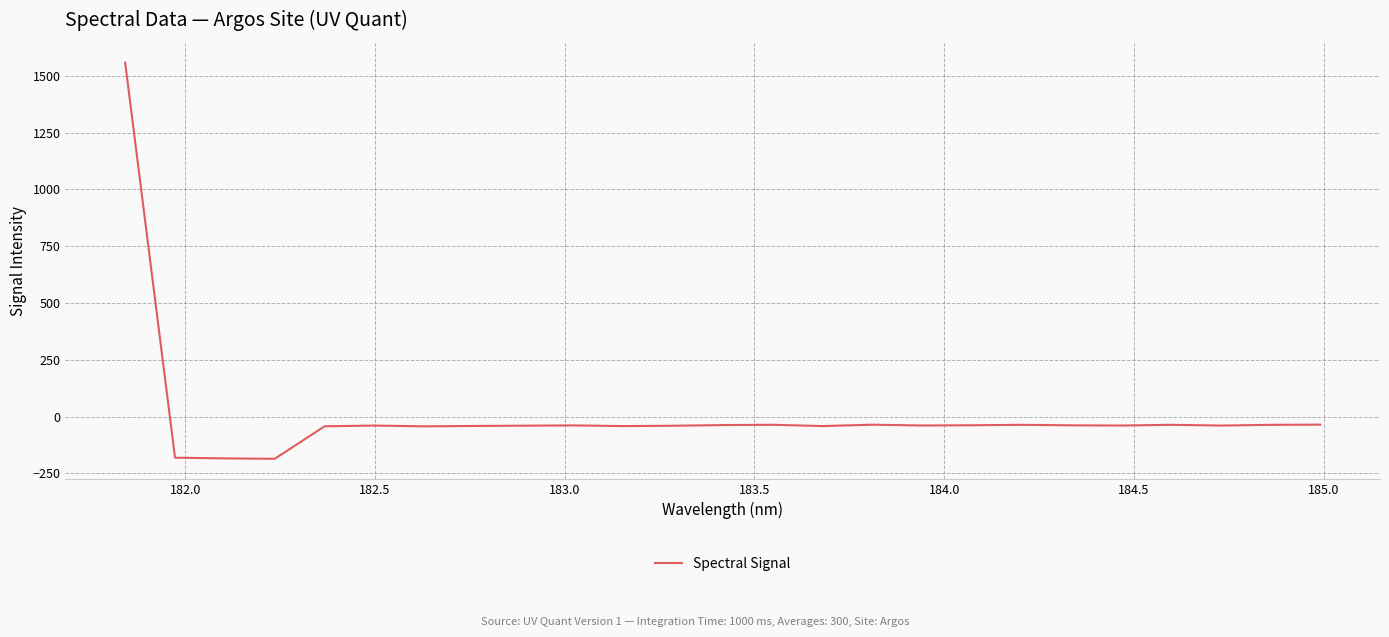

What is the average value?

7.3